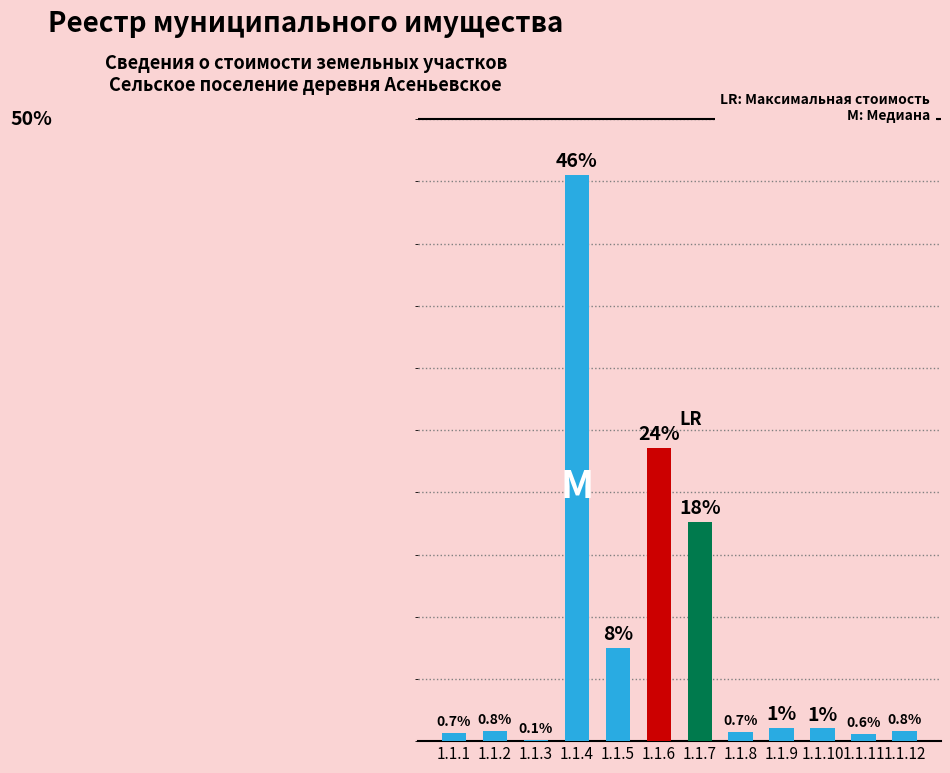

Which has a higher value, 1.1.9 or 1.1.11?

1.1.9